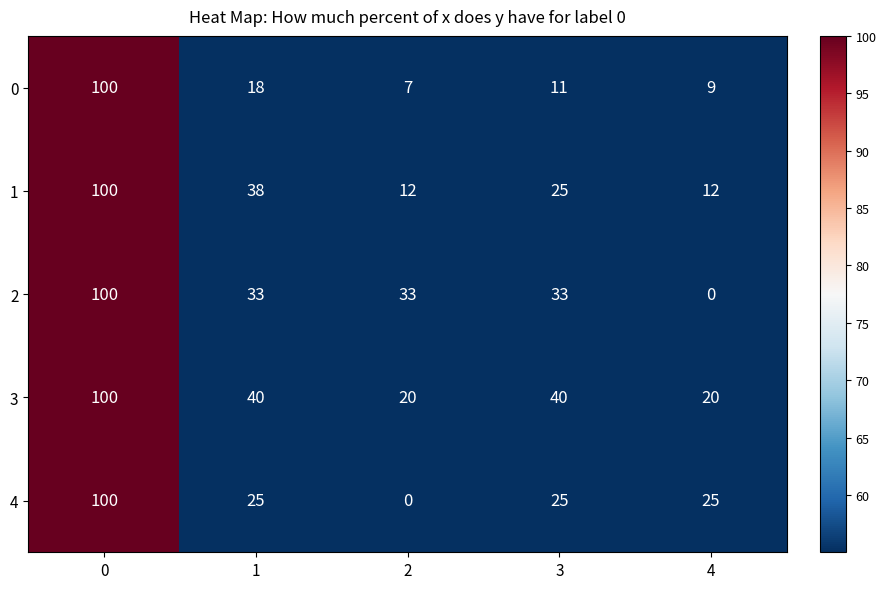

What is the spread (max minus min) of values at 2?

33